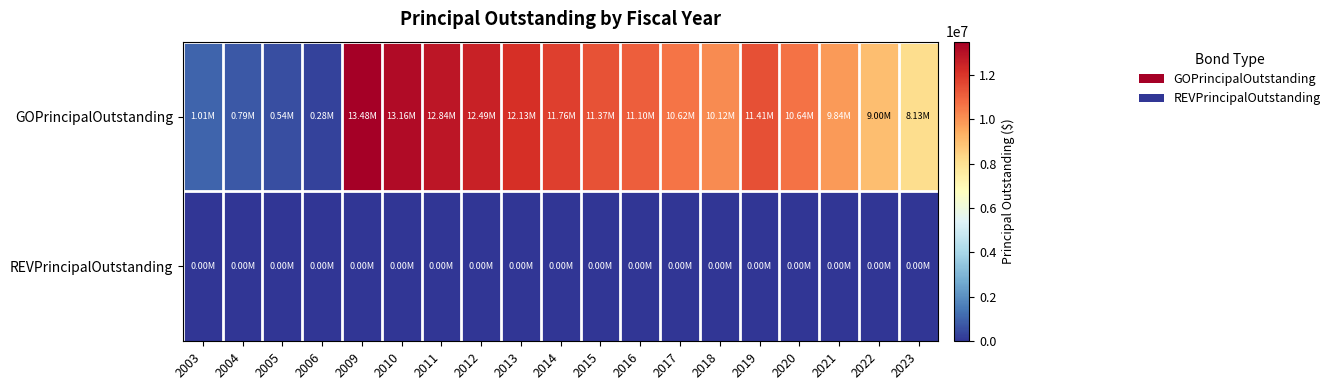

Which series has the largest total across all categories?

GOPrincipalOutstanding